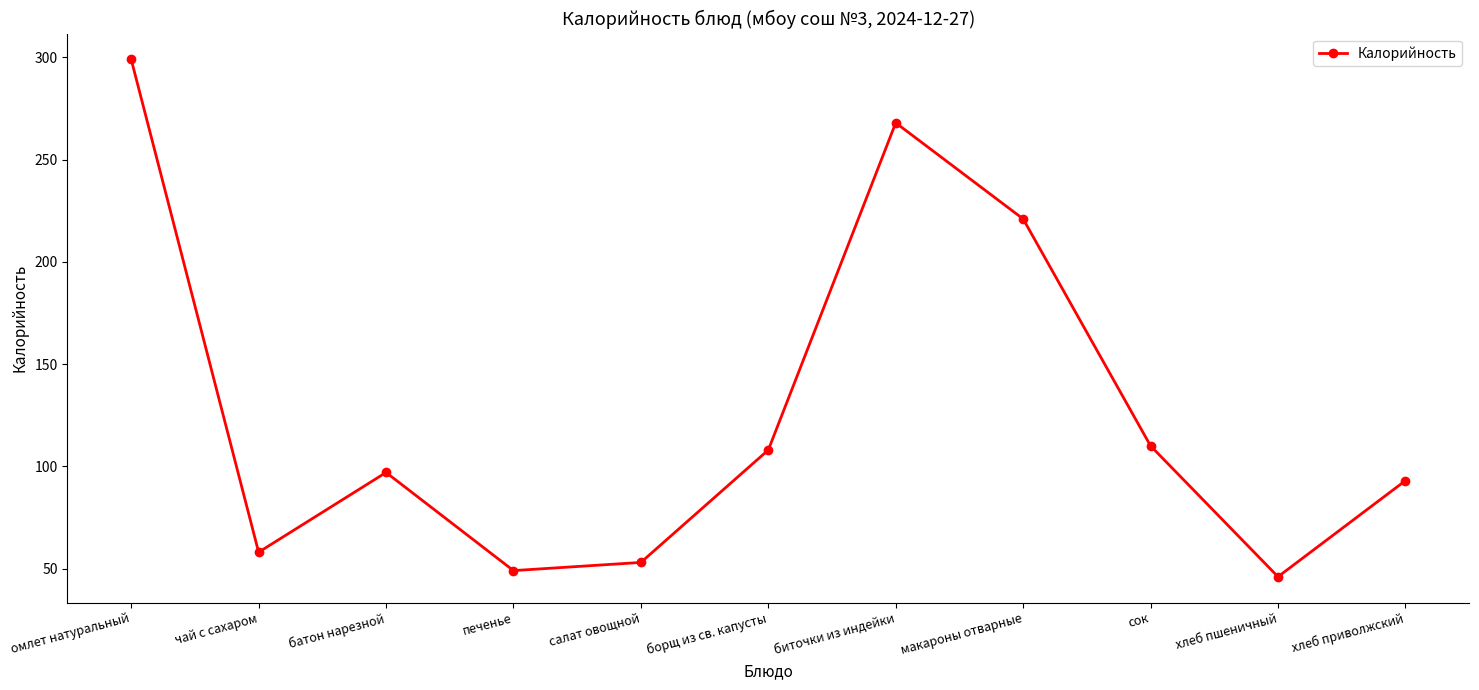

Reading left to right, transcribe all the data shown in this chart.

омлет натуральный=299	чай с сахаром=58	батон нарезной=97	печенье=49	салат овощной=53	борщ из св. капусты=108	биточки из индейки=268	макароны отварные=221	сок=110	хлеб пшеничный=46	хлеб приволжский=93